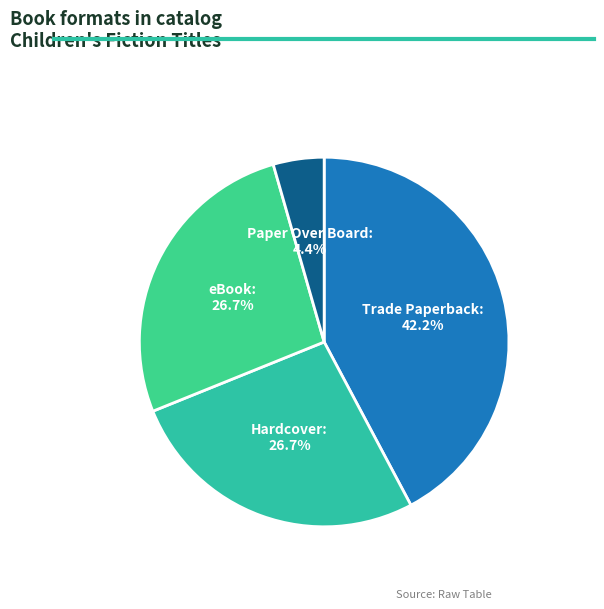

To the nearest percent, what is the difference between the Paper Over Board and Trade Paperback slice percentages?

38%